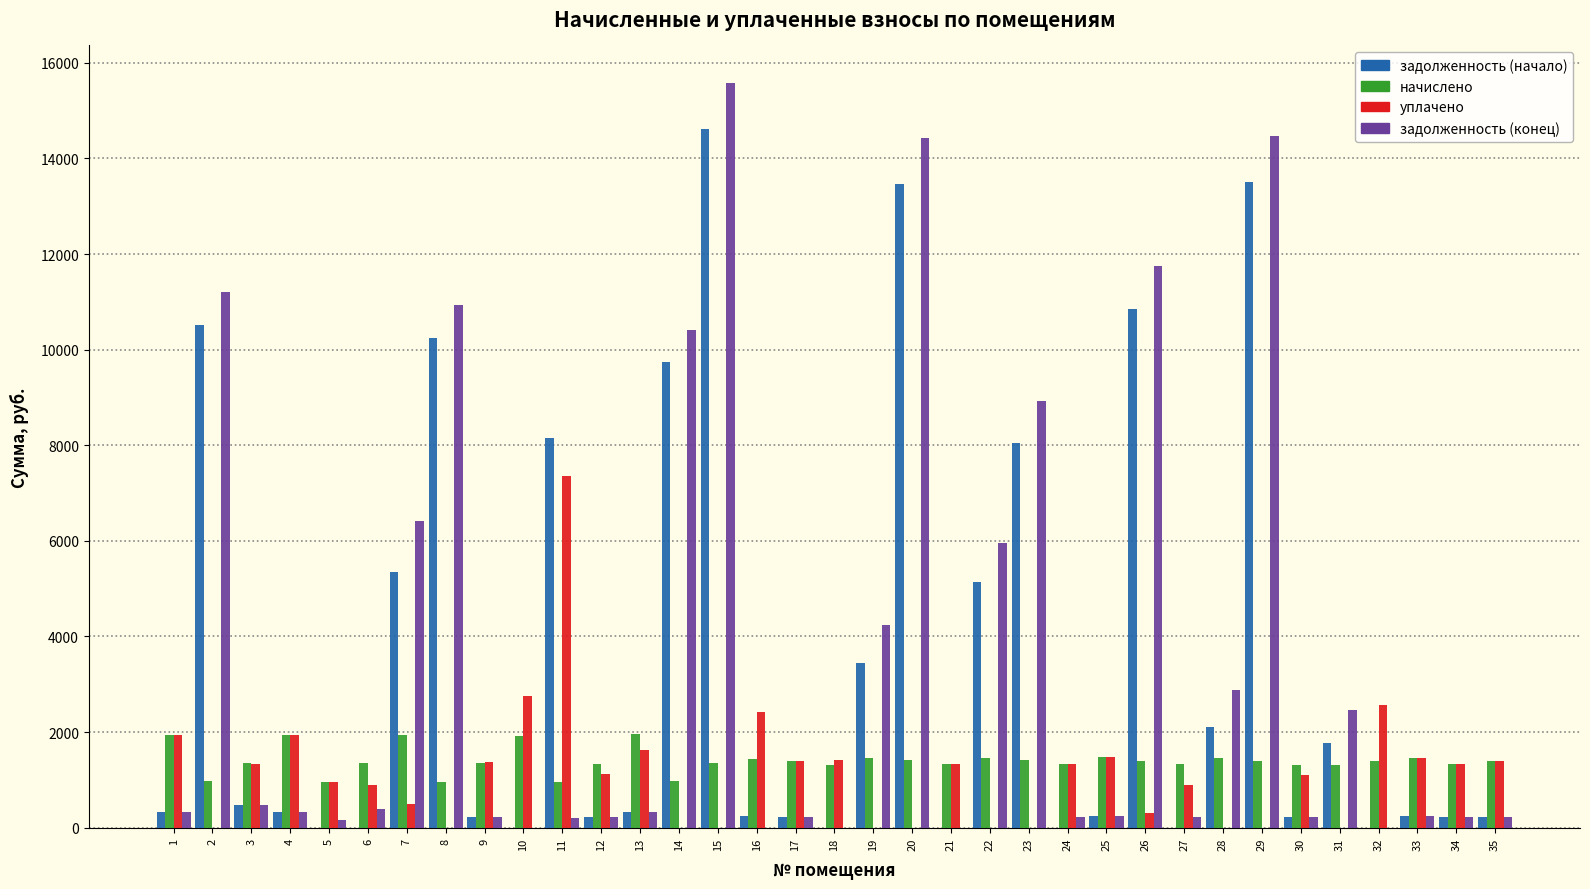

Which series changed the most between 14 and 21?

задолженность (конец)